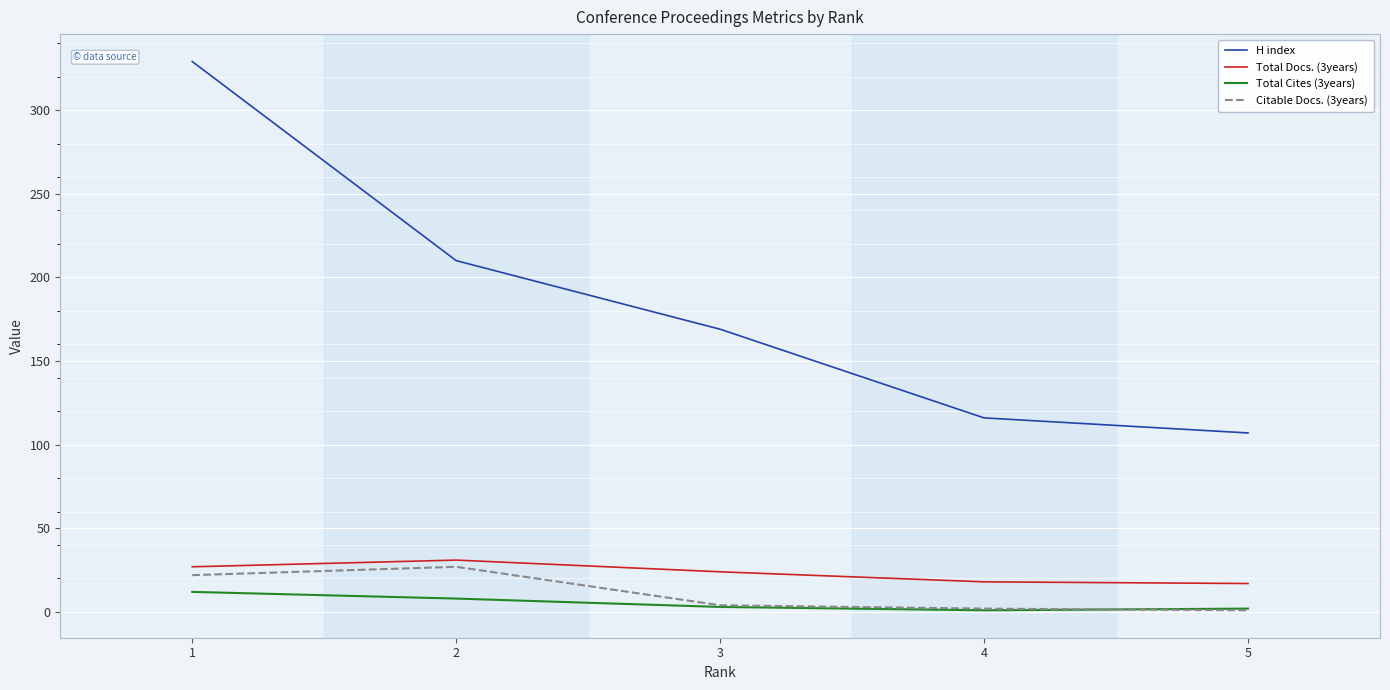

What is the maximum value shown in the chart?

329